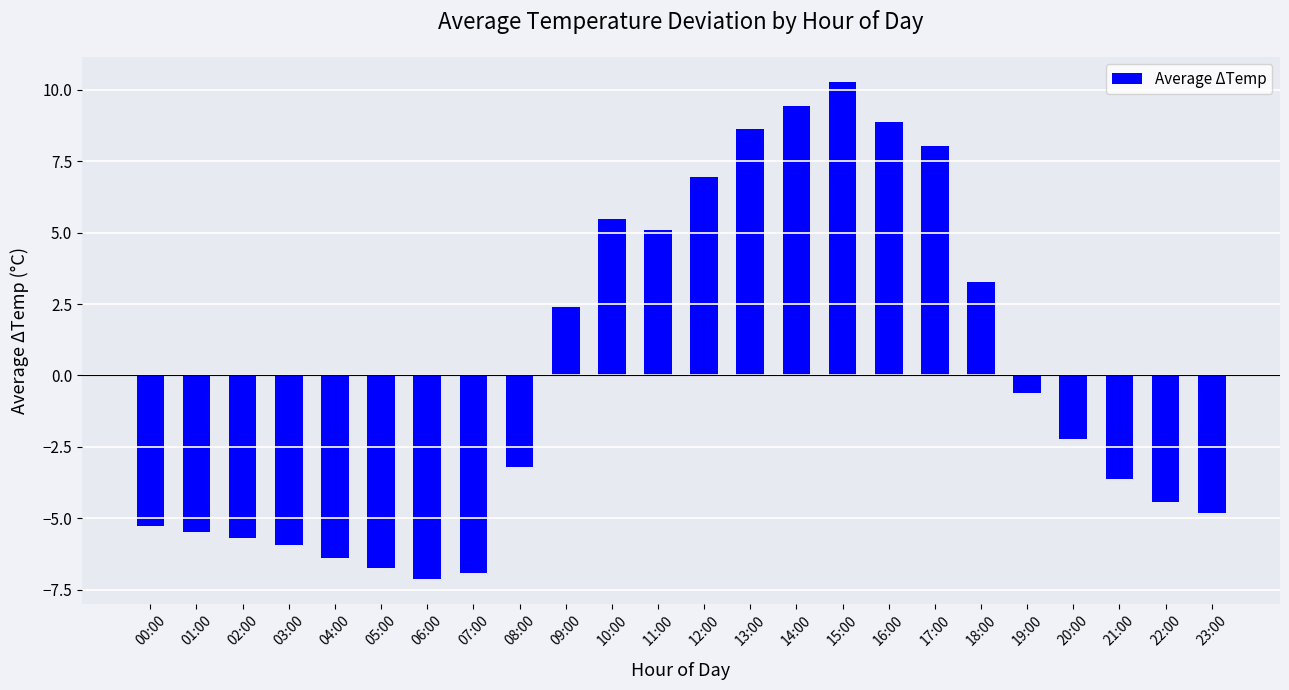

The value at 15:00 is 17.7. True or false?

False